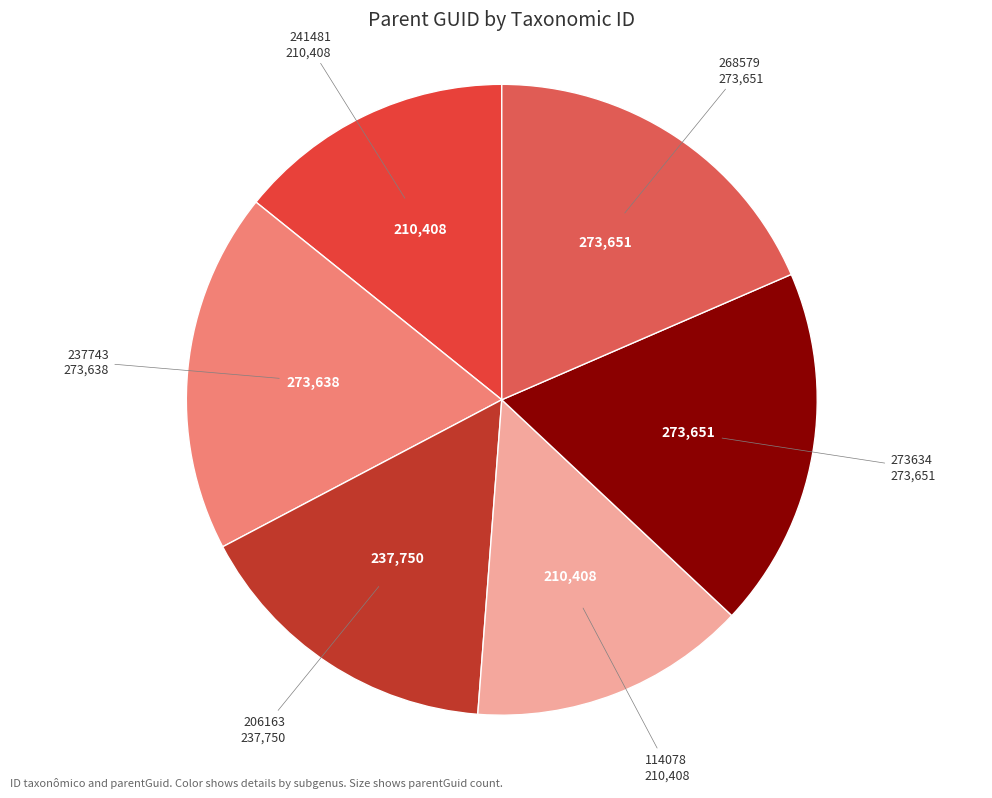

Which slice is the largest?

273634